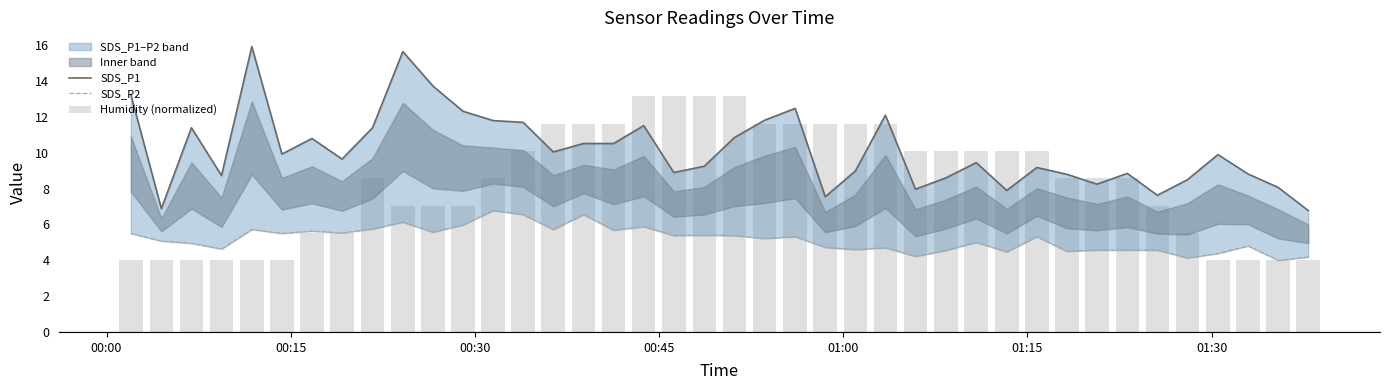

What is the highest value of the Humidity (normalized) series?

13.1